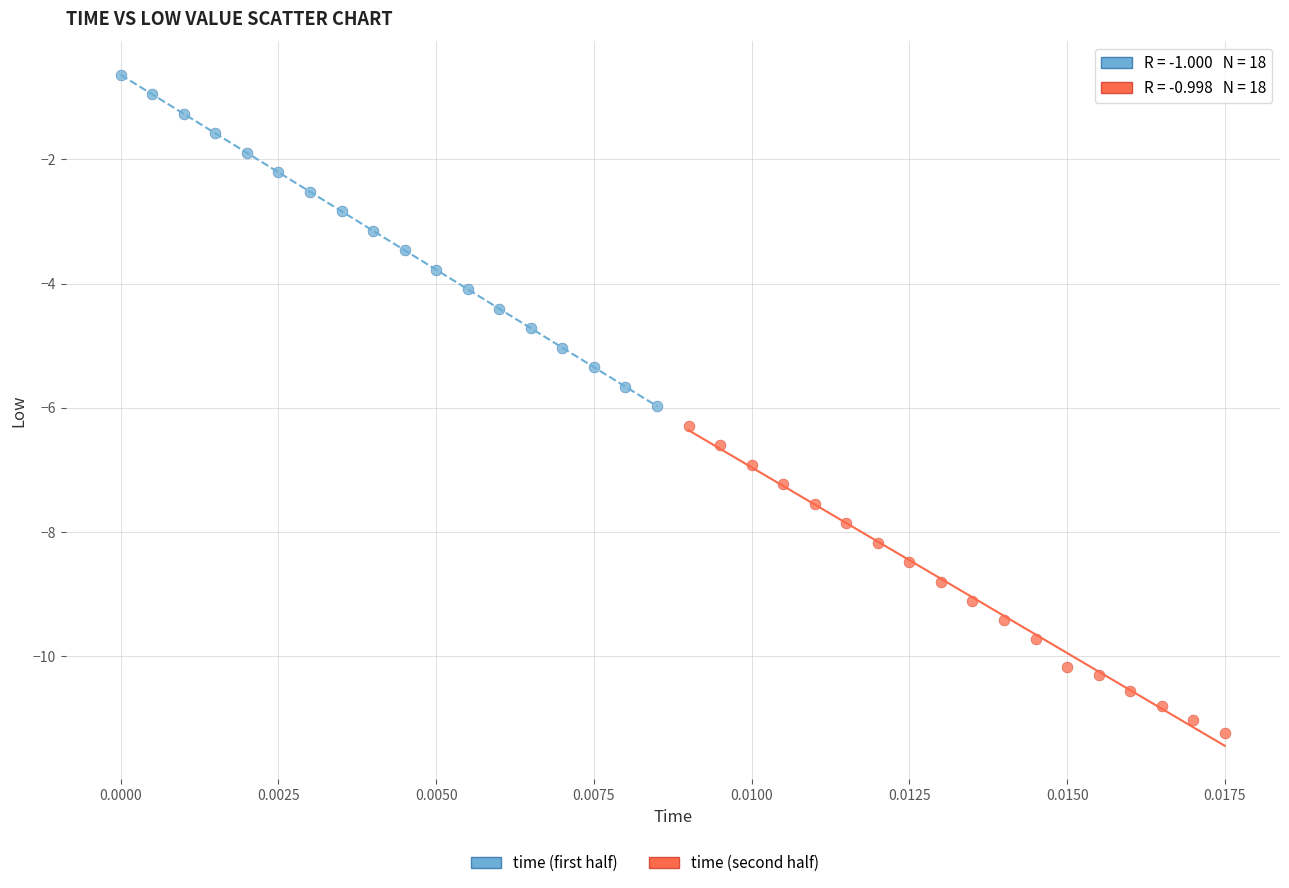

Which series contains the lowest Y value?

time (second half)